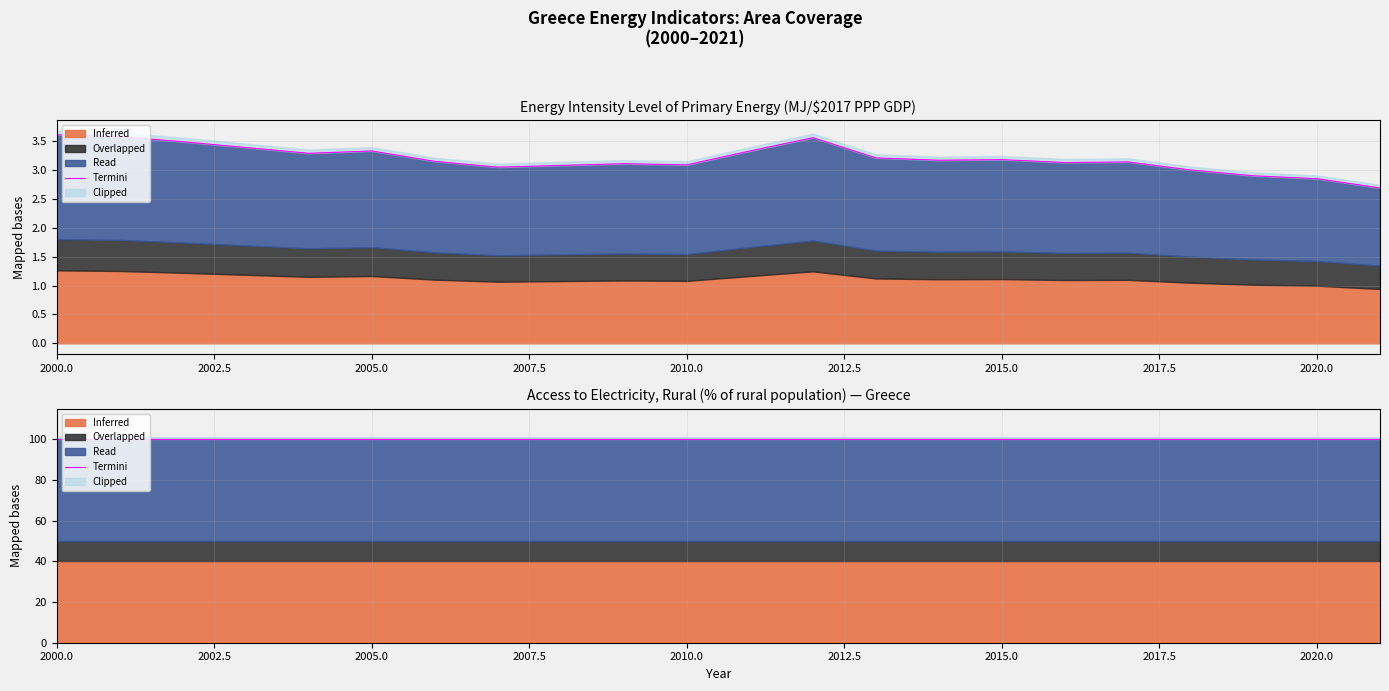

Where is the first local minimum?

2004